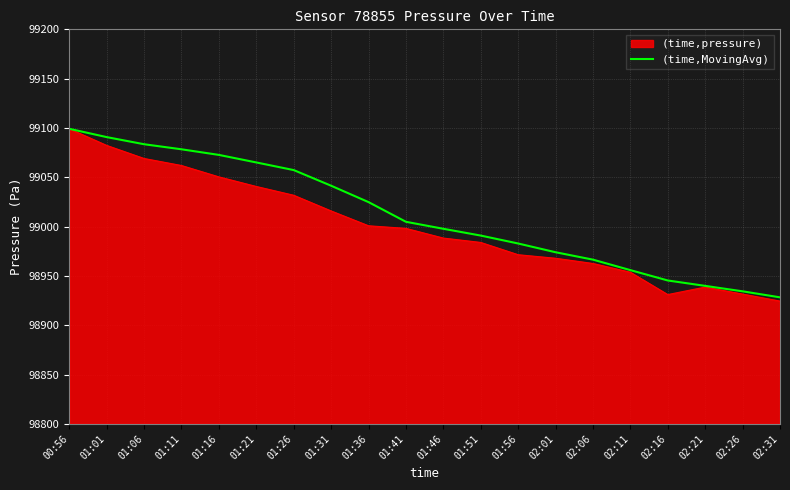

Is it true that (time,MovingAvg) equals 99057.3 at 01:26?

True